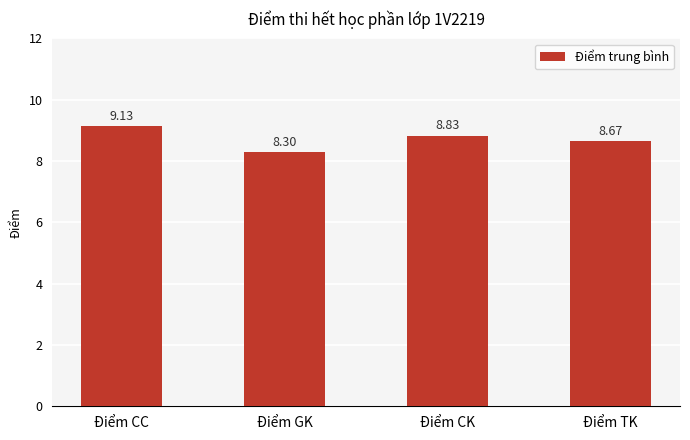

What is the average value?

8.7